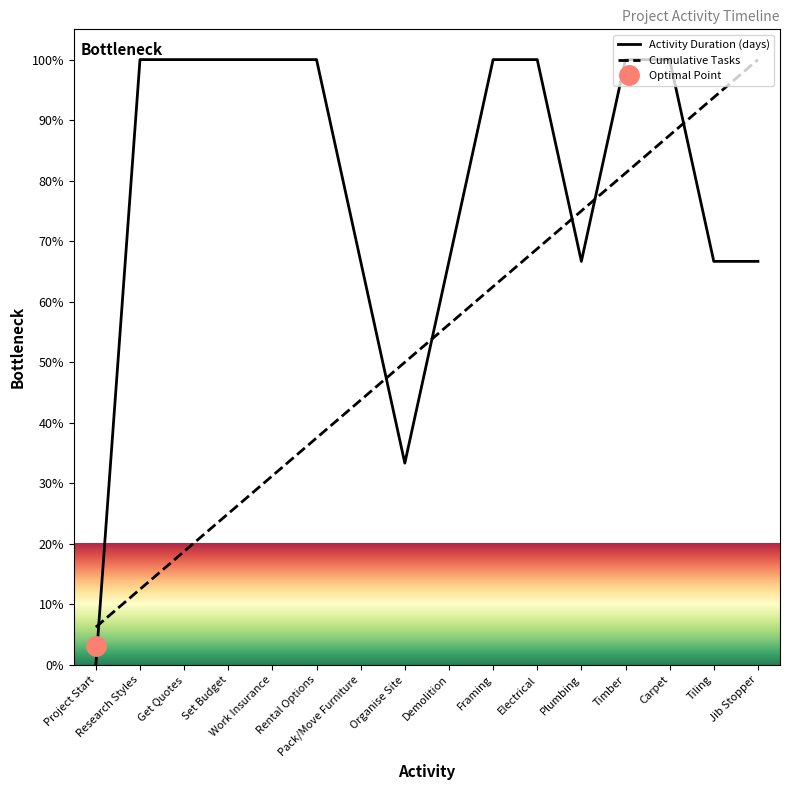

True or false: Cumulative Tasks has more than 0 points higher than both neighbors.

False